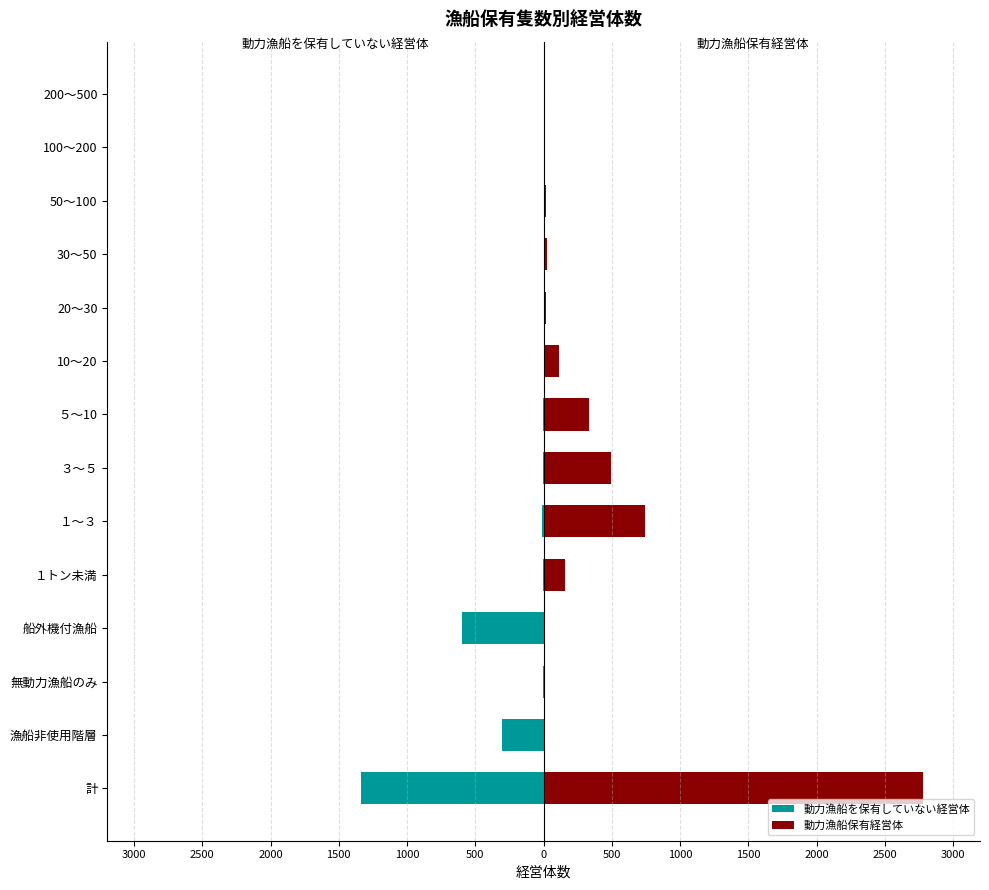

Rank the series by their maximum value, from highest to lowest.

動力漁船保有経営体, 動力漁船を保有していない経営体